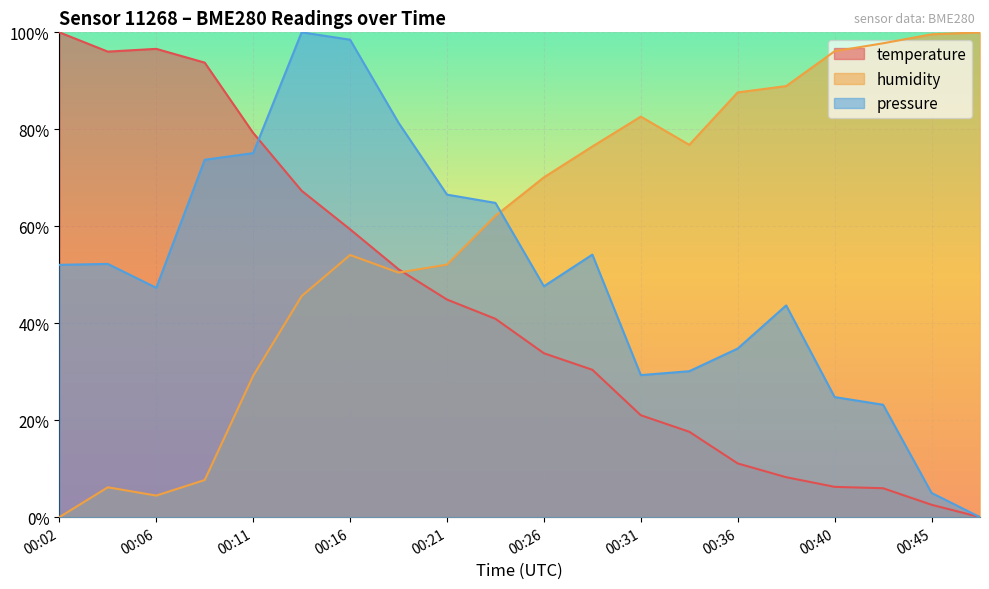

How many lines are shown in the chart?

3